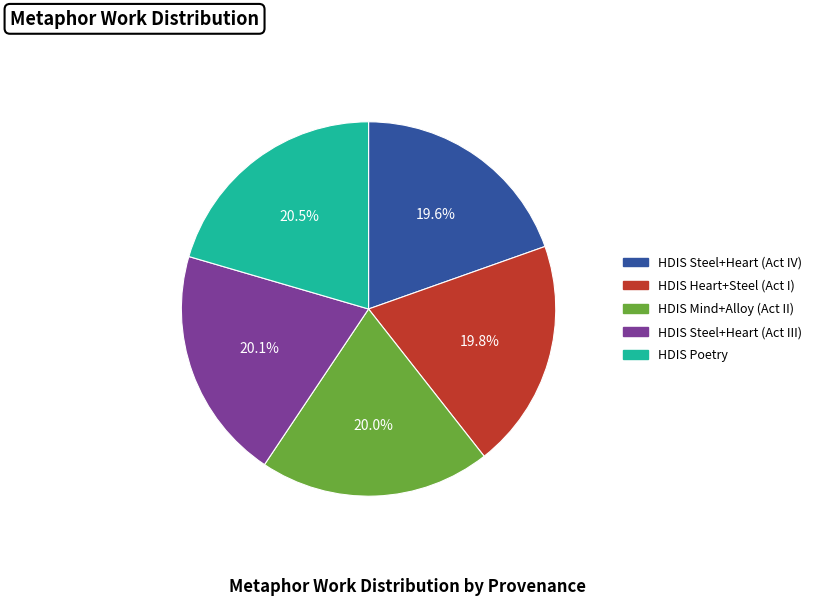

How much of the chart is everything except HDIS Steel+Heart (Act III)?

79.9%